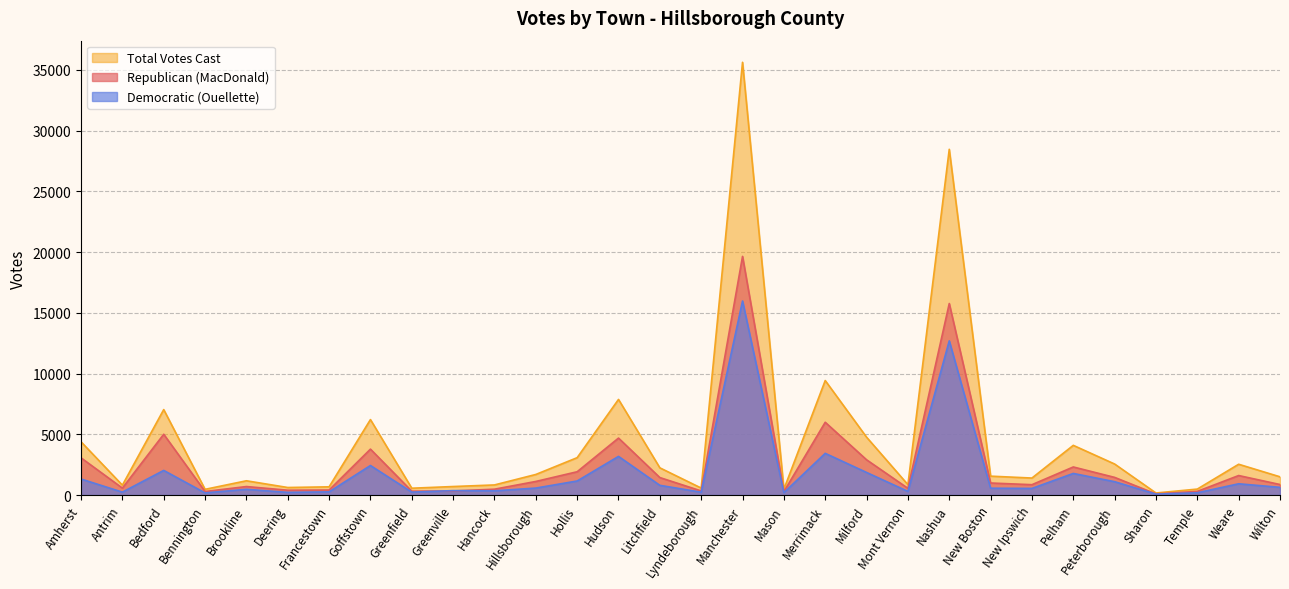

Which series has the widest spread of values?

Total Votes Cast